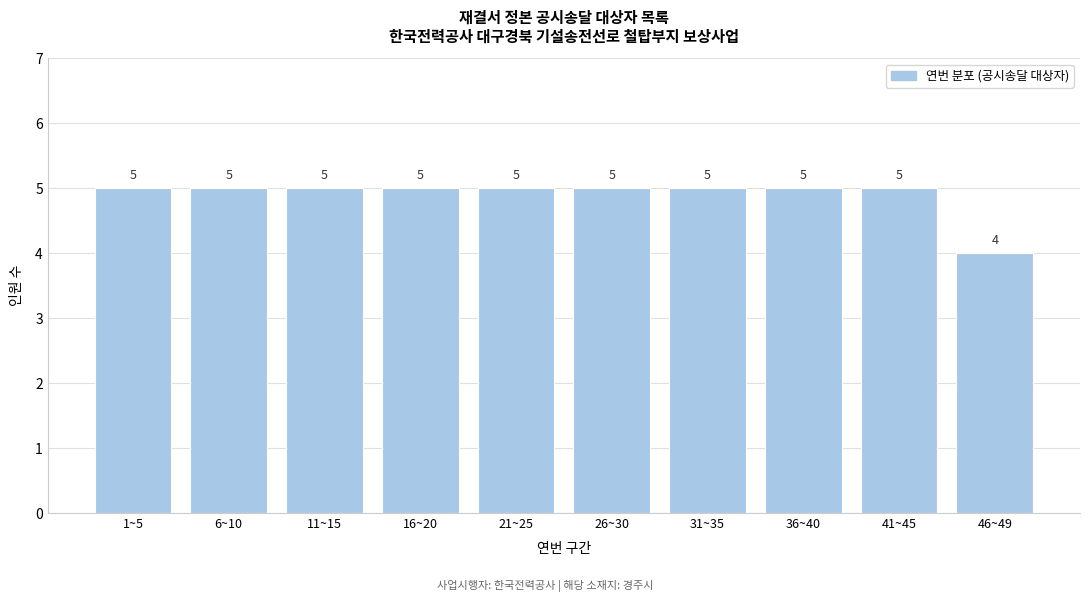

Reading left to right, list all the values displayed in this chart.

1~5=5	6~10=5	11~15=5	16~20=5	21~25=5	26~30=5	31~35=5	36~40=5	41~45=5	46~49=4